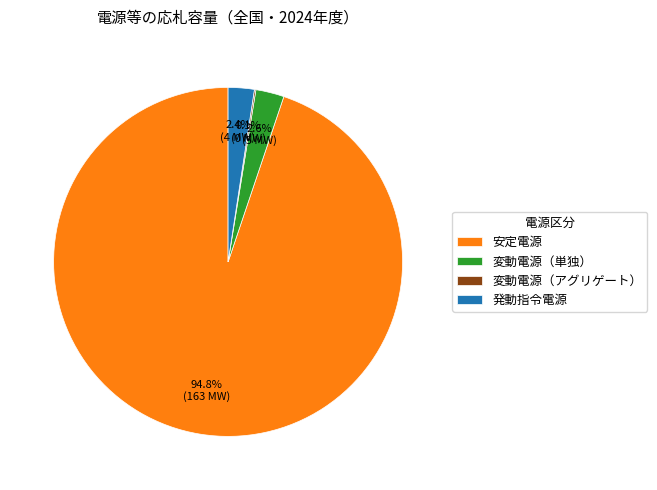

Is the sum of 発動指令電源 and 変動電源（単独） greater than half?

No